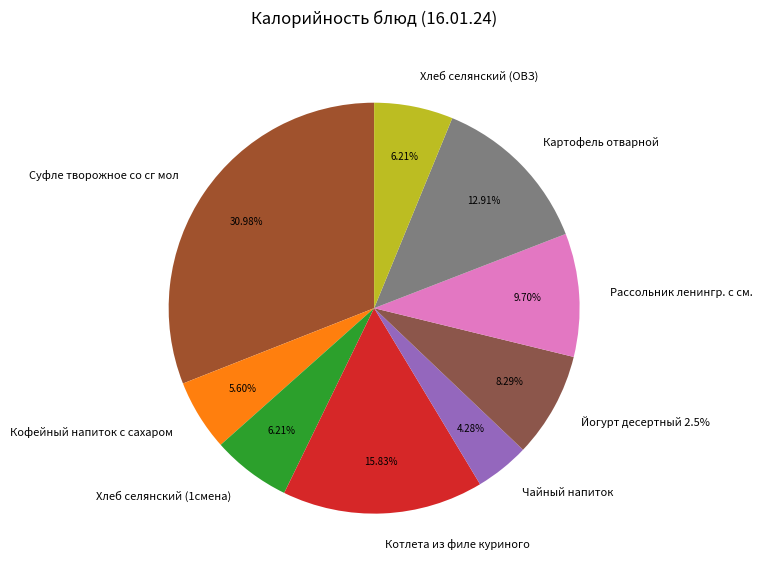

Which category has the biggest portion of the pie?

Суфле творожное со сг мол